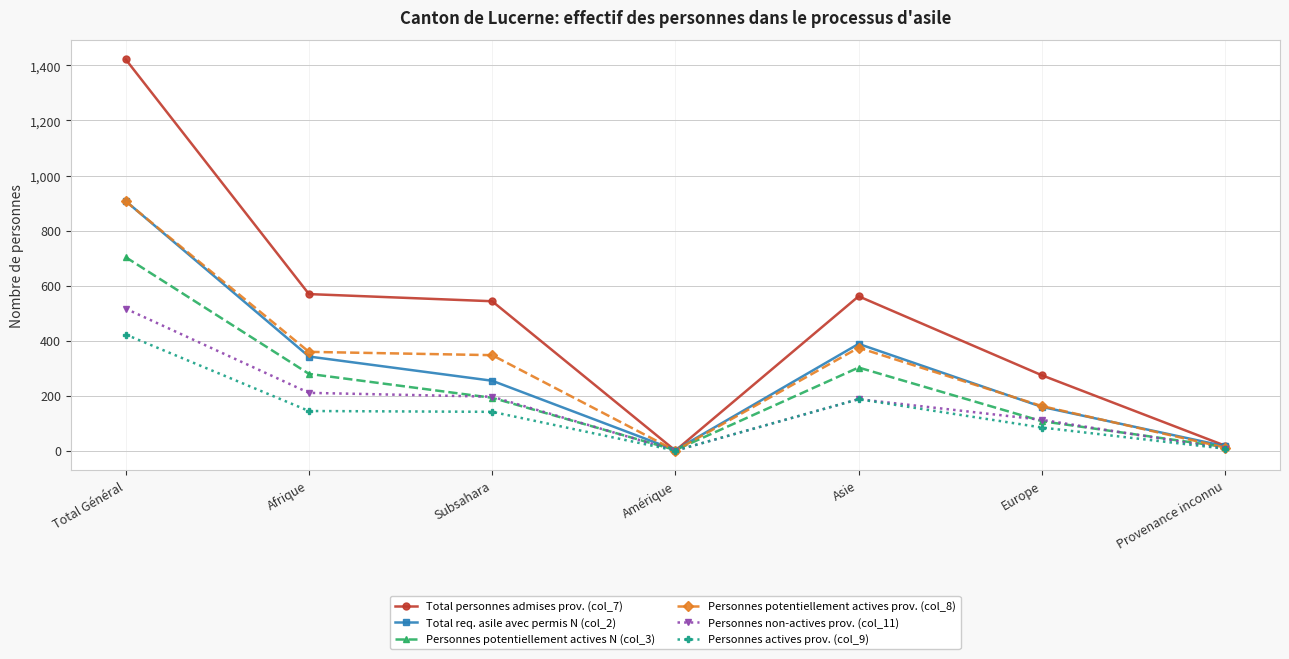

What is the sum of all Personnes non-actives prov. (col_11) values?

1228